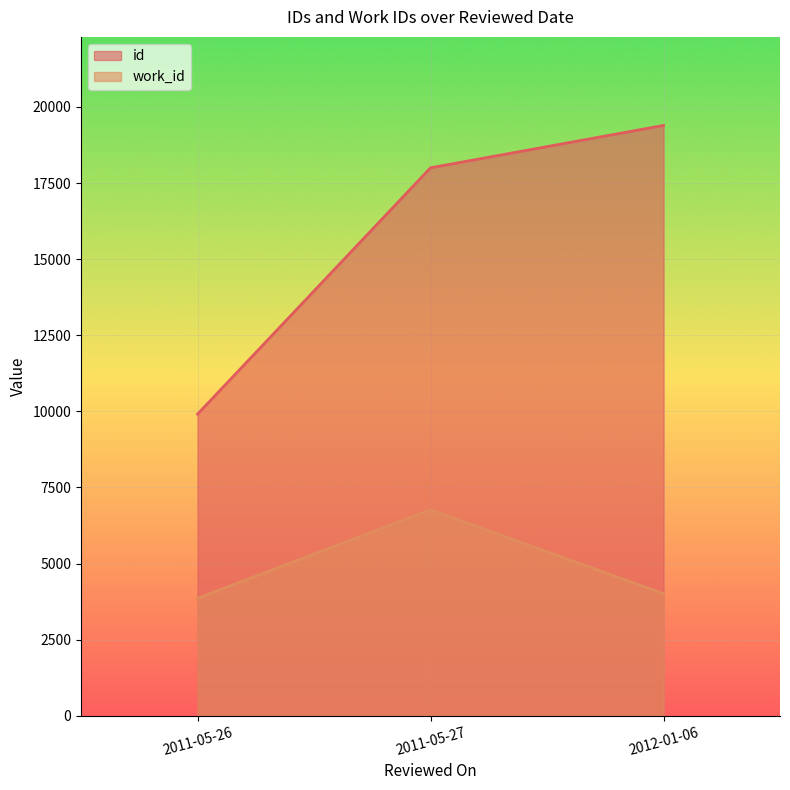

What is the sum of all work_id values?

14631